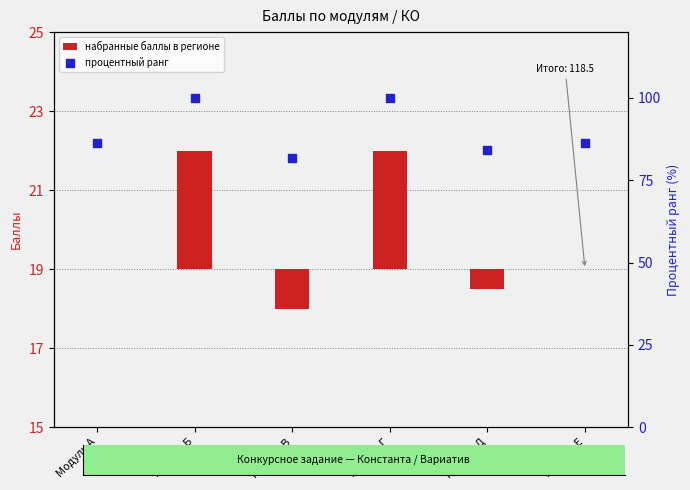

Which series has the largest total across all categories?

процентный ранг